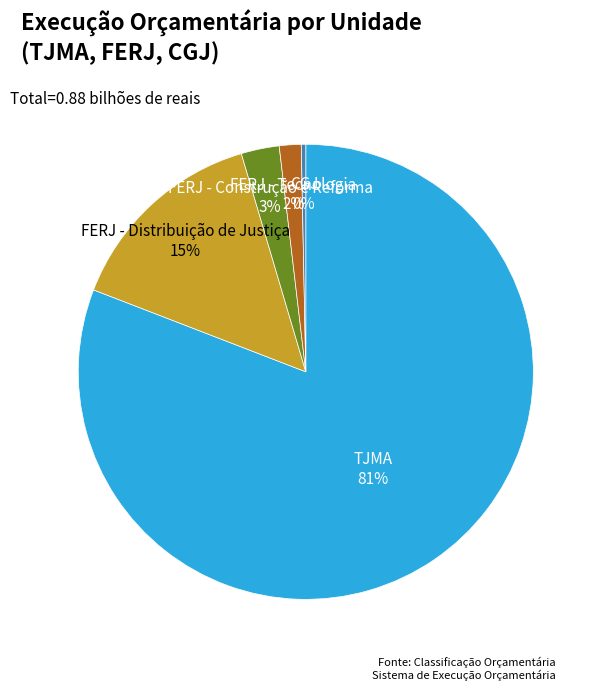

To the nearest percent, what is the average slice percentage?

20%